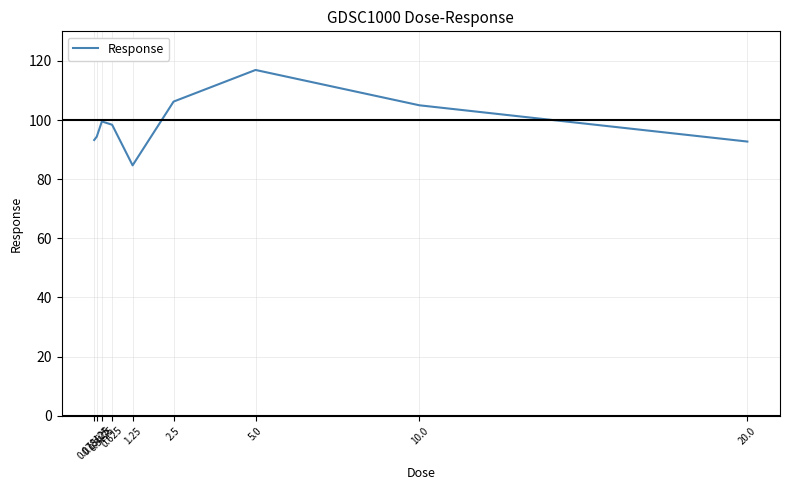

The value at 0.3125 is 148.1. True or false?

False